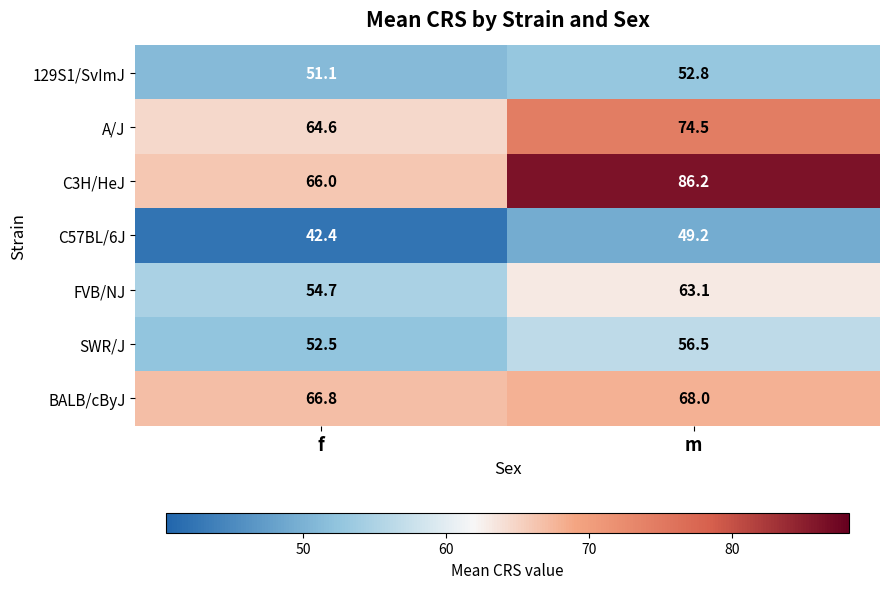

Where does the A/J series first go above 74?

m